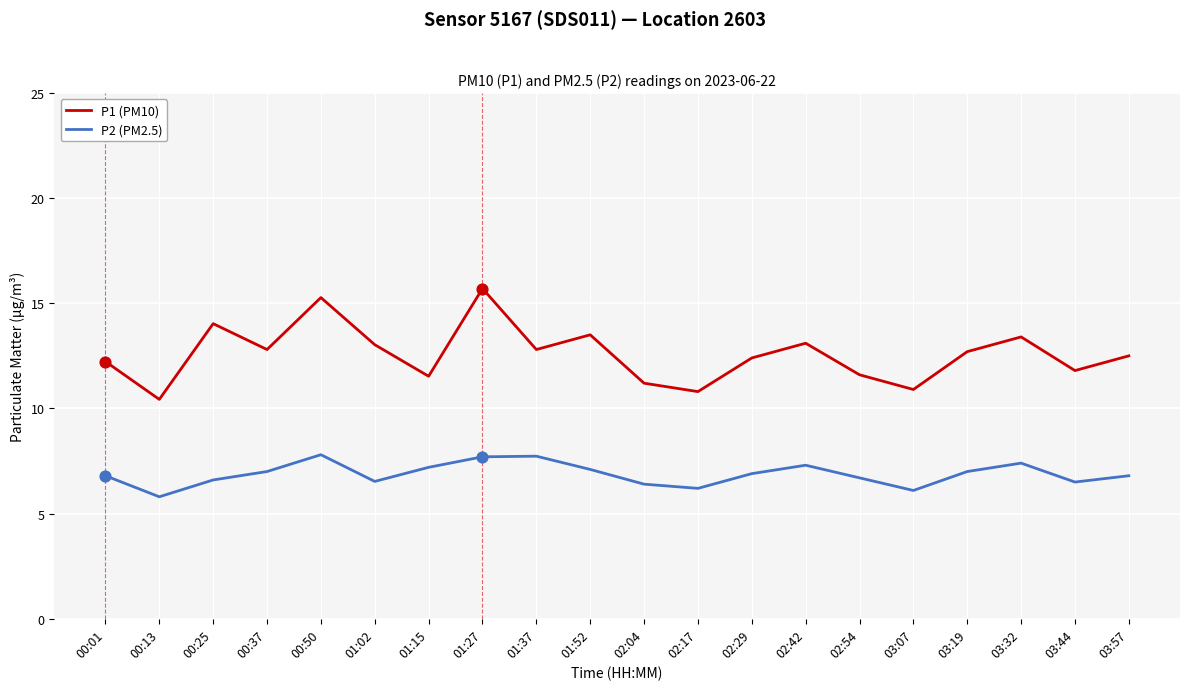

Which series has the widest spread of values?

P1 (PM10)